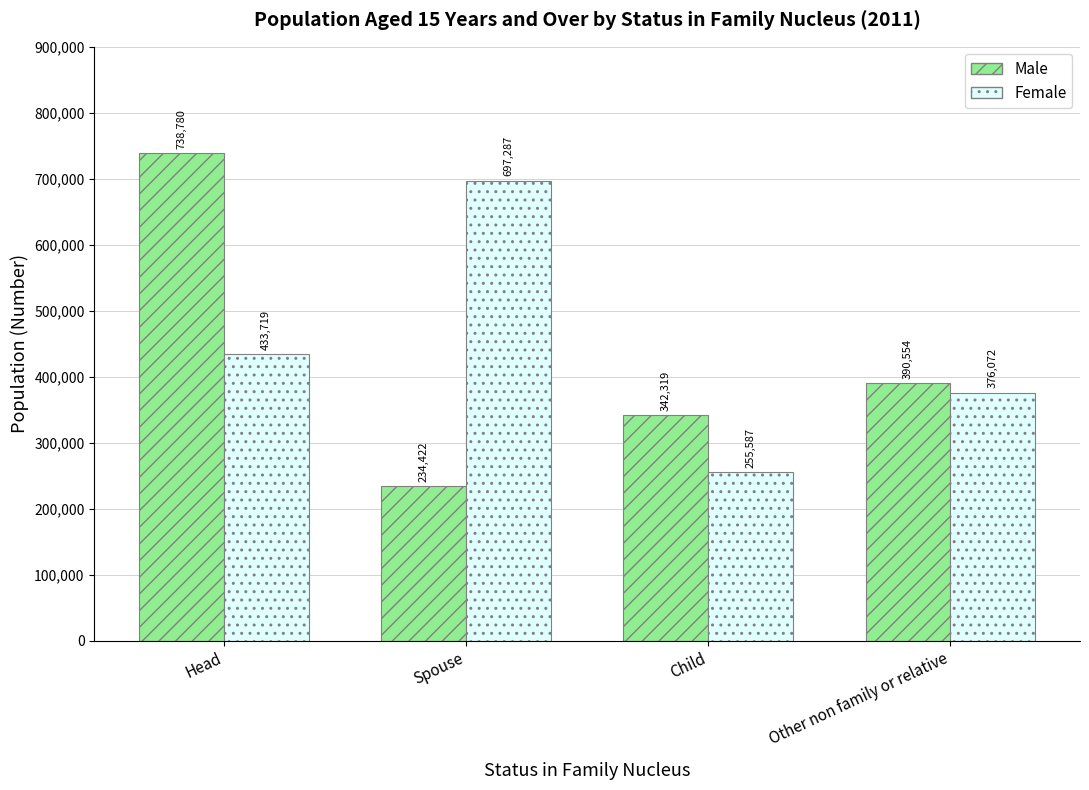

What is the minimum value shown in the chart?

234422